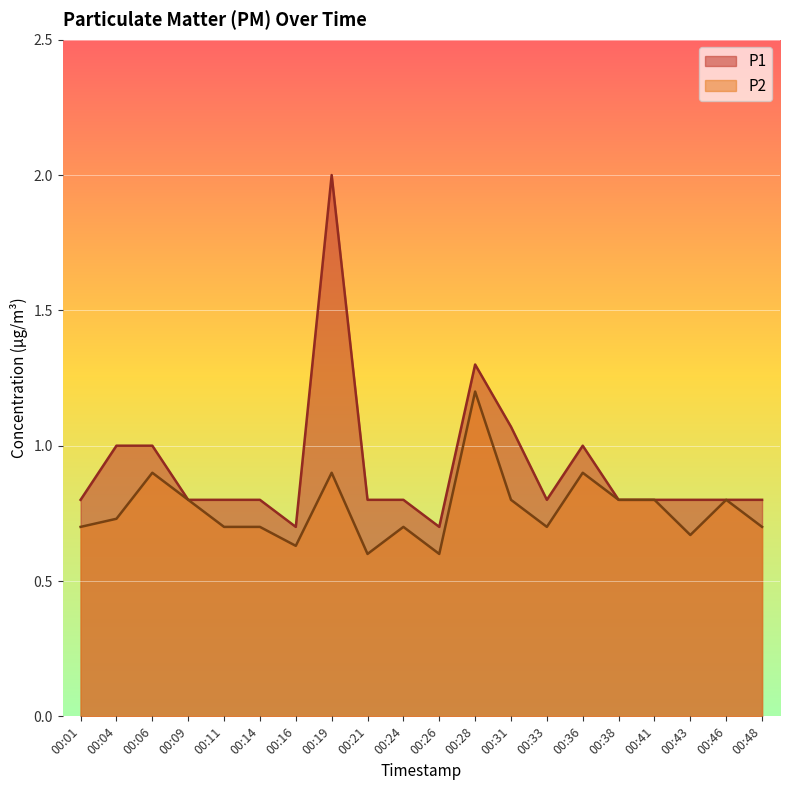

Between 00:19 and 00:21, which series saw the biggest shift?

P1